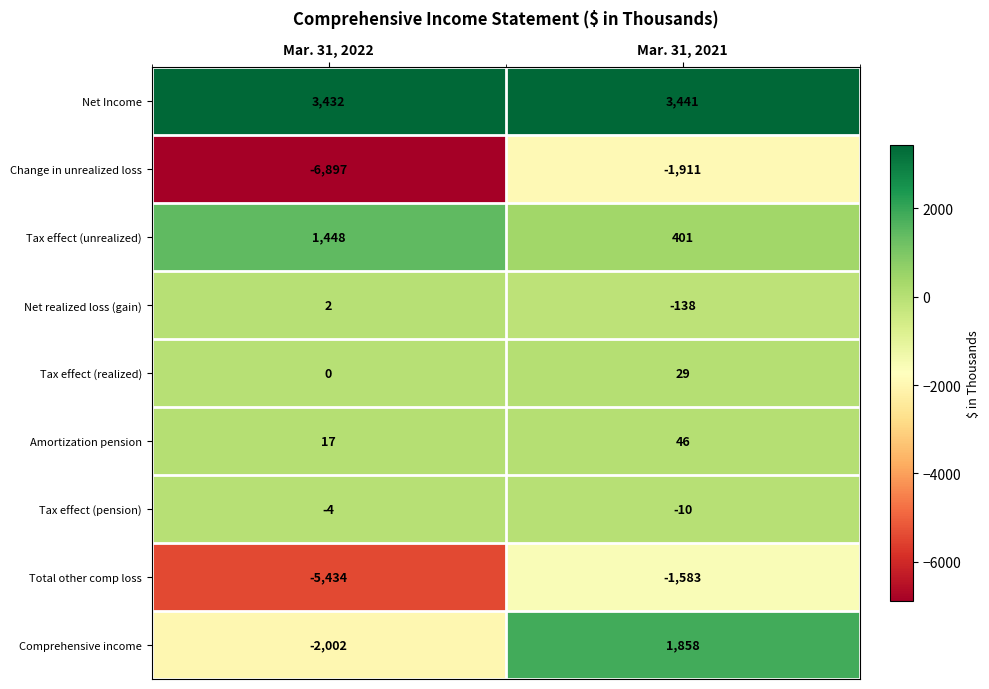

At which label does Change in unrealized loss reach its peak?

Mar. 31, 2021